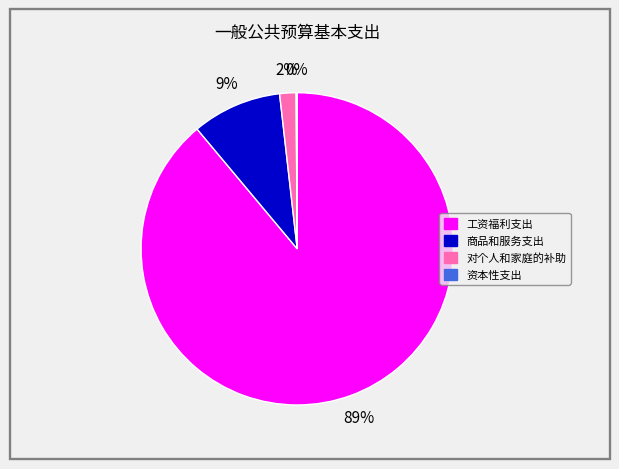

To the nearest percent, what portion does 商品和服务支出 represent?

9%